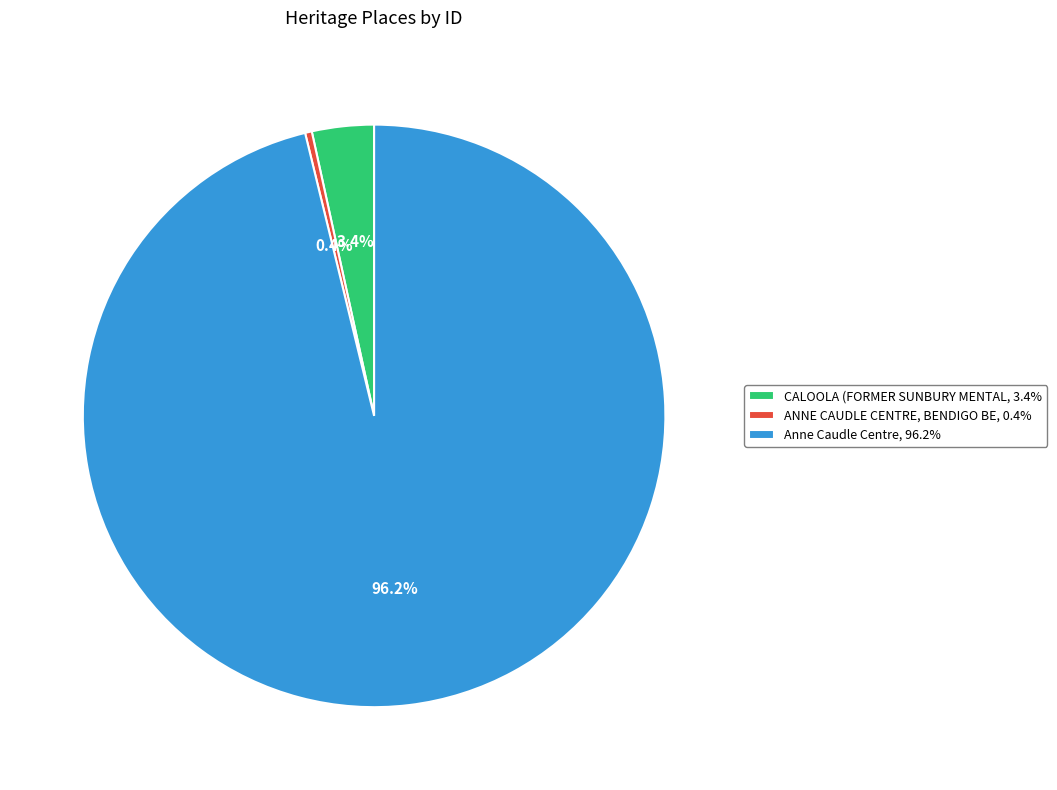

Rank the categories by value from highest to lowest.

Anne Caudle Centre, 96.2%, CALOOLA (FORMER SUNBURY MENTAL, 3.4%, ANNE CAUDLE CENTRE, BENDIGO BE, 0.4%